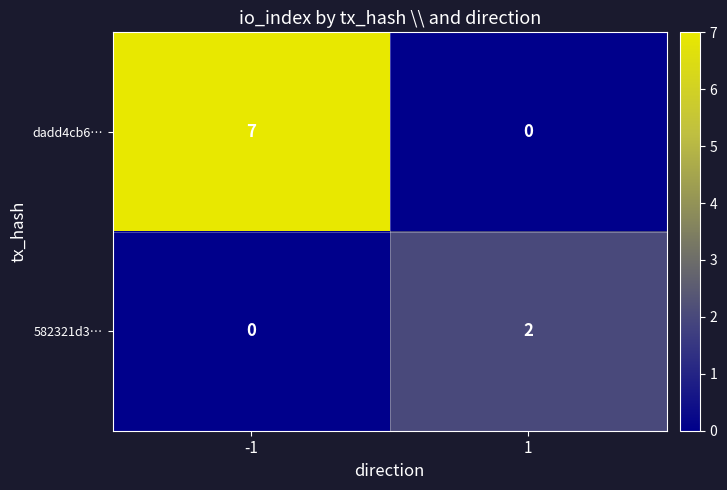

List the series in order of their overall mean, highest first.

dadd4cb6…, 582321d3…